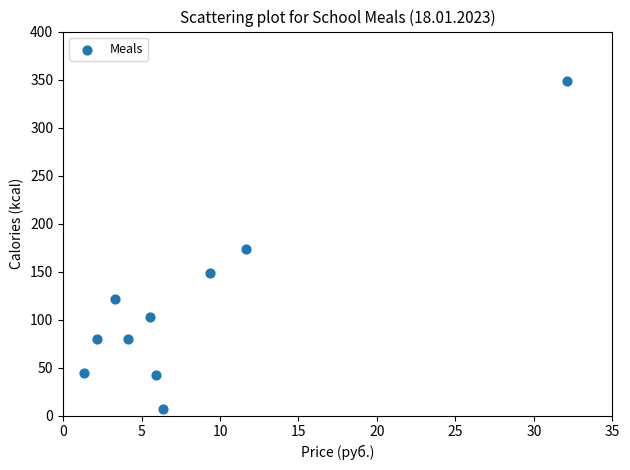

What Y value in the scatter plot is closest to 177?

173.0